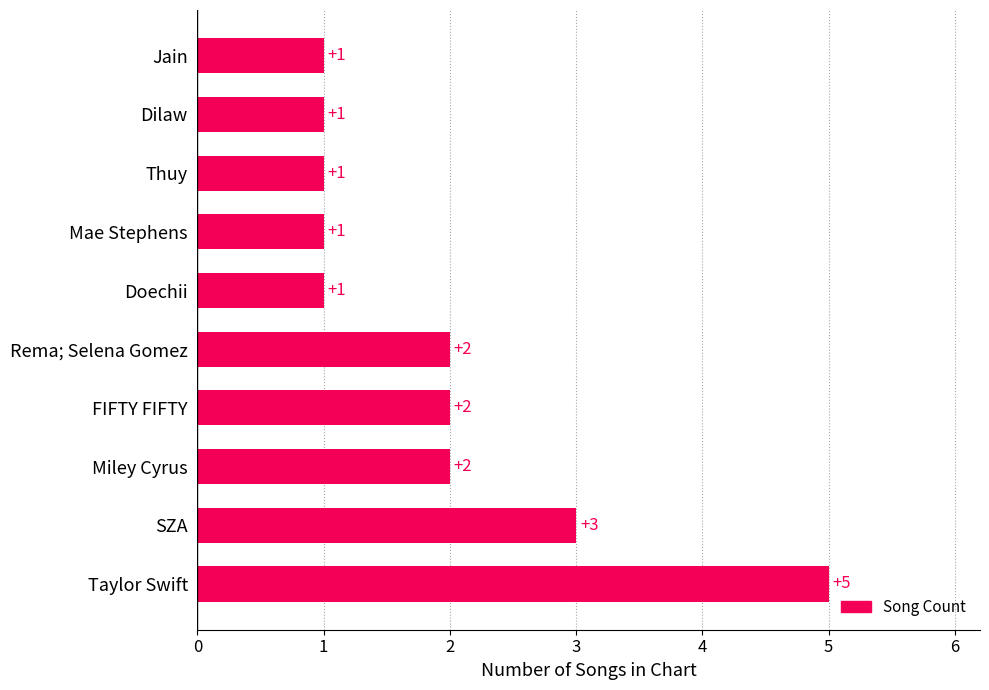

What is the change in value from Taylor Swift to FIFTY FIFTY?

-3